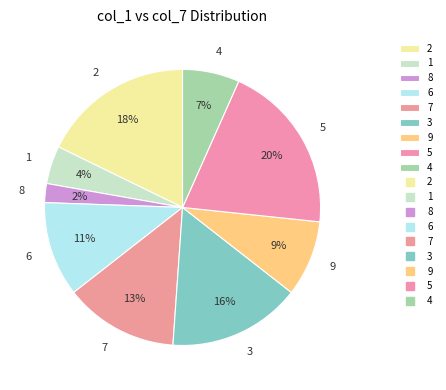

To the nearest percent, what is the difference between the largest and smallest slice percentages?

18%